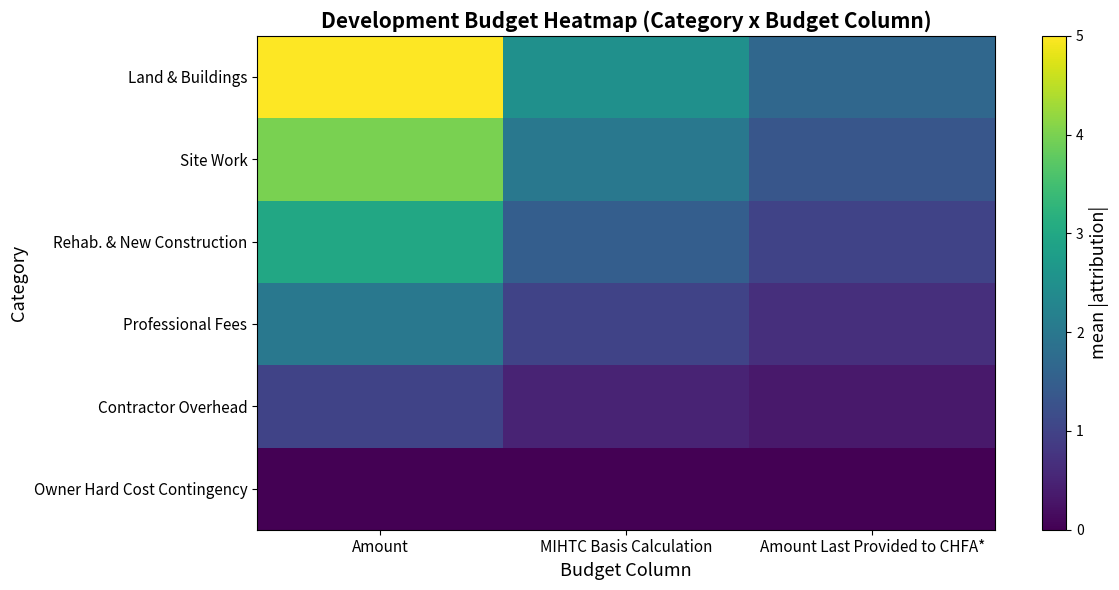

Rank the series by their average value, from highest to lowest.

Land & Buildings, Site Work, Rehab. & New Construction, Professional Fees, Contractor Overhead, Owner Hard Cost Contingency